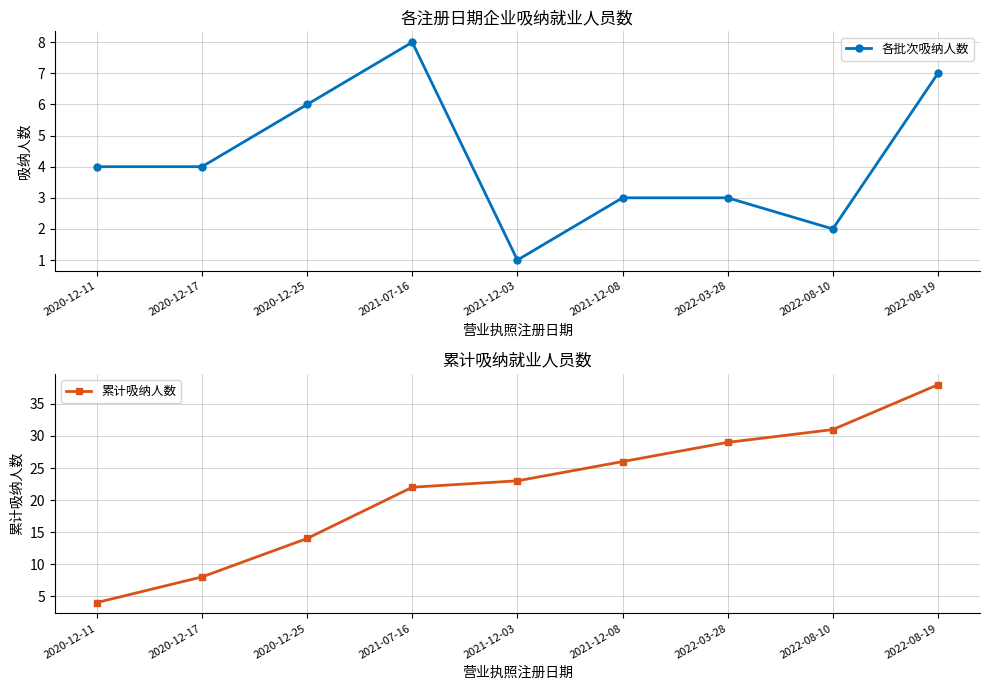

Reading right to left, list all the values displayed in this chart.

各批次吸纳人数: 2022-08-19=7	2022-08-10=2	2022-03-28=3	2021-12-08=3	2021-12-03=1	2021-07-16=8	2020-12-25=6	2020-12-17=4	2020-12-11=4
累计吸纳人数: 2022-08-19=38	2022-08-10=31	2022-03-28=29	2021-12-08=26	2021-12-03=23	2021-07-16=22	2020-12-25=14	2020-12-17=8	2020-12-11=4